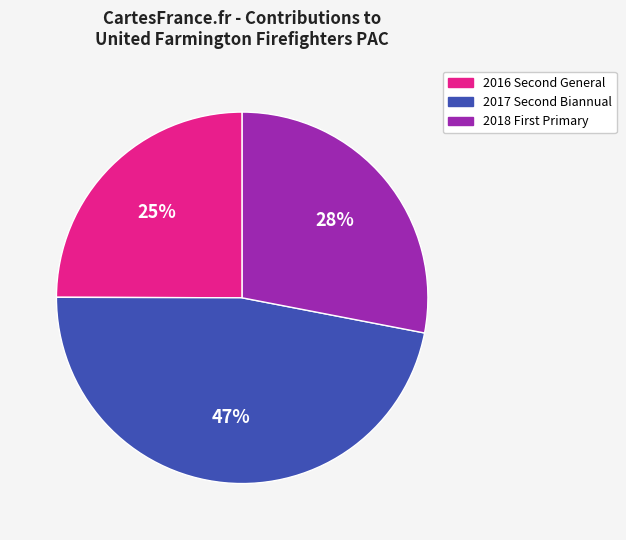

Which category has the biggest portion of the pie?

2017 Second Biannual